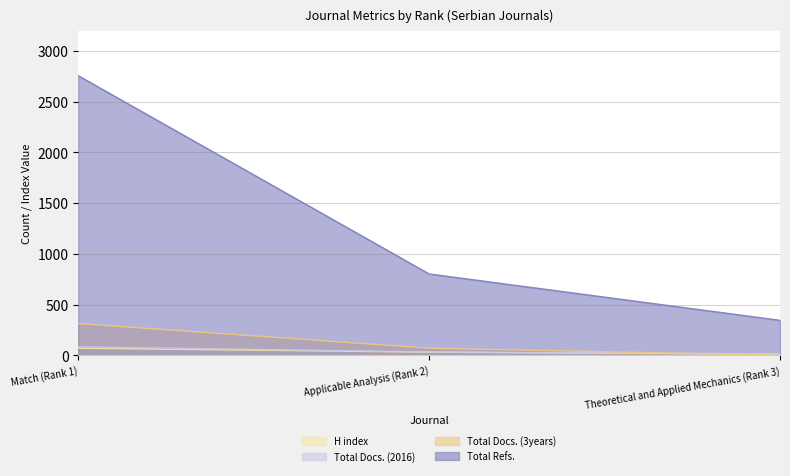

Where does the Total Docs. (2016) series first go above 33?

Match (Rank 1)